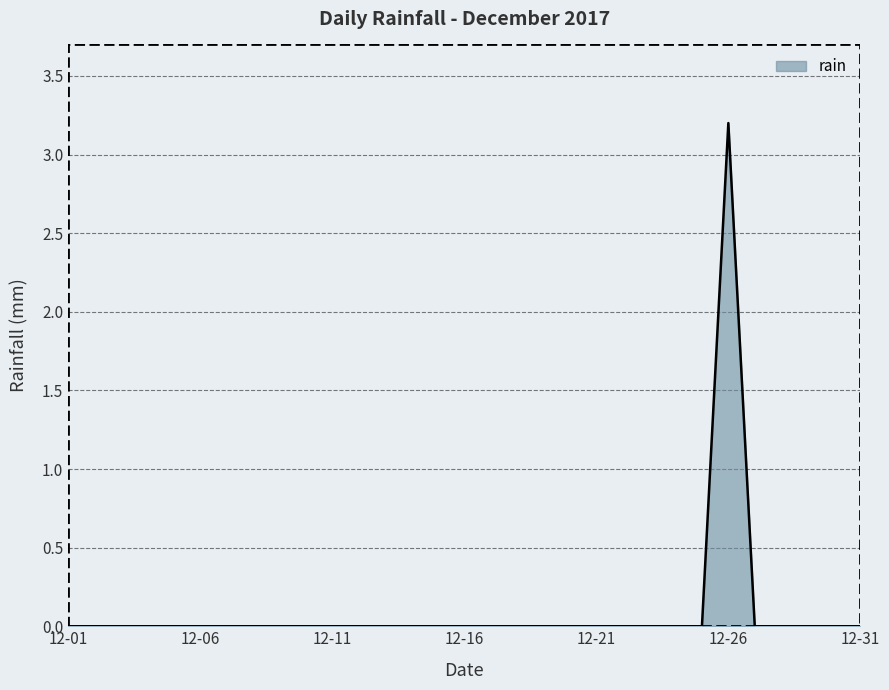

Does the chart have visible grid lines?

Yes